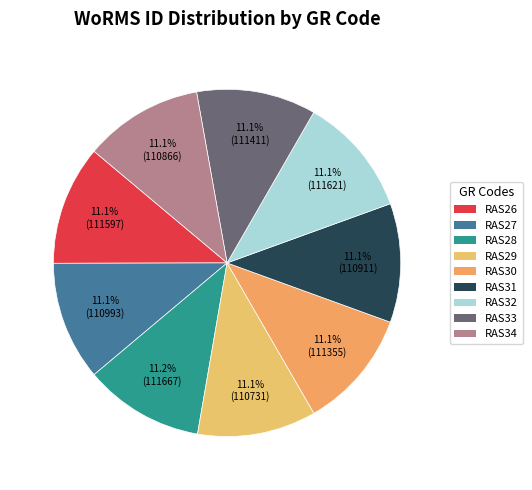

Combined, do RAS26 and RAS33 account for over 50%?

No